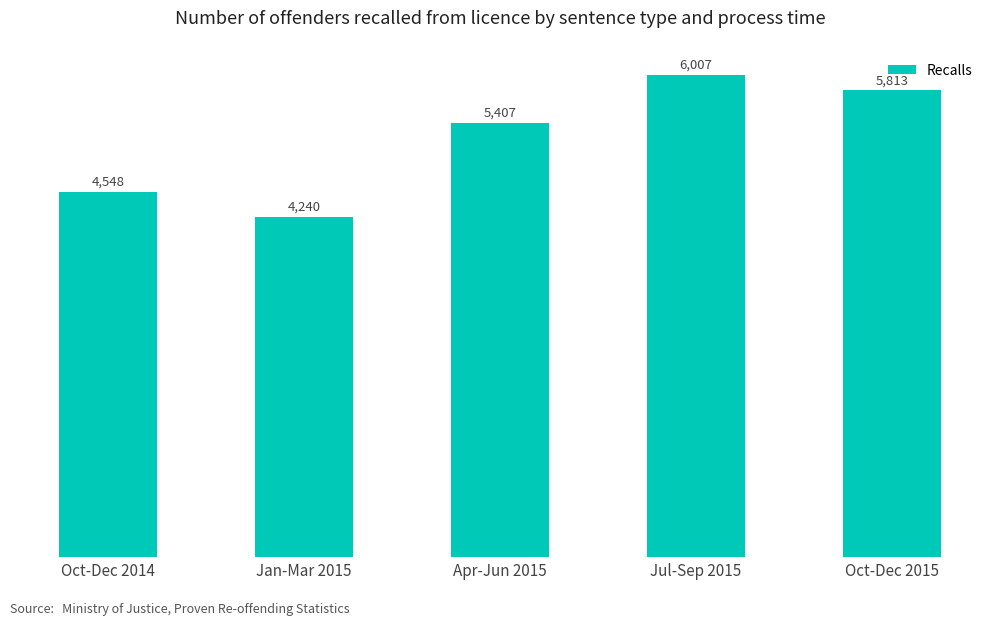

Count the values in the range 4548 to 5813.

3